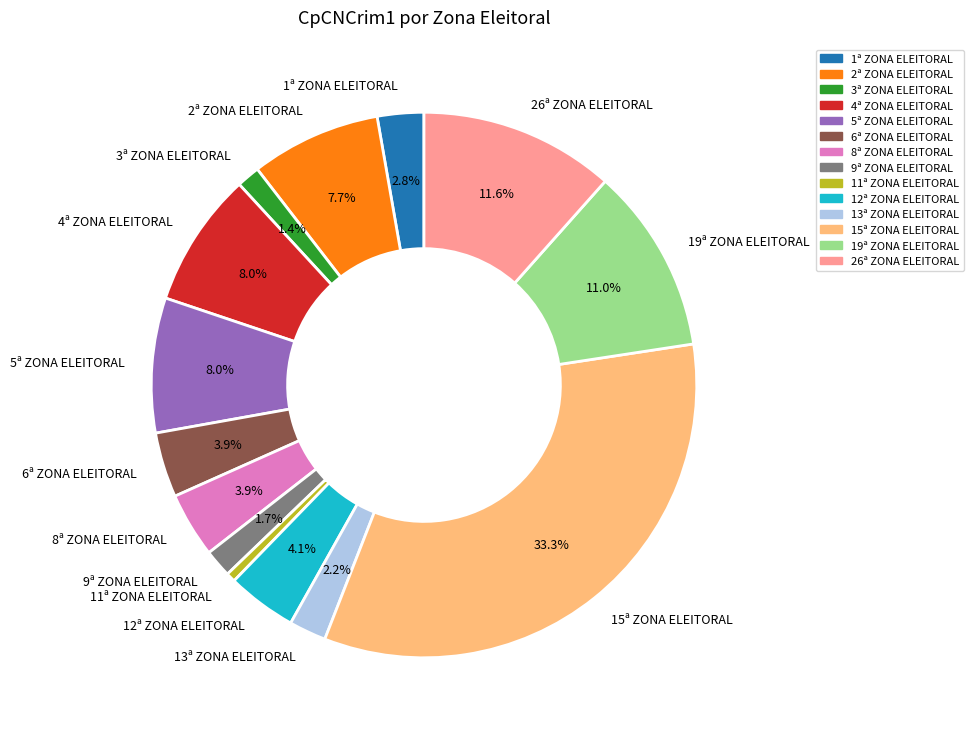

What is the ratio of the value at 12ª ZONA ELEITORAL to the value at 19ª ZONA ELEITORAL?

0.4